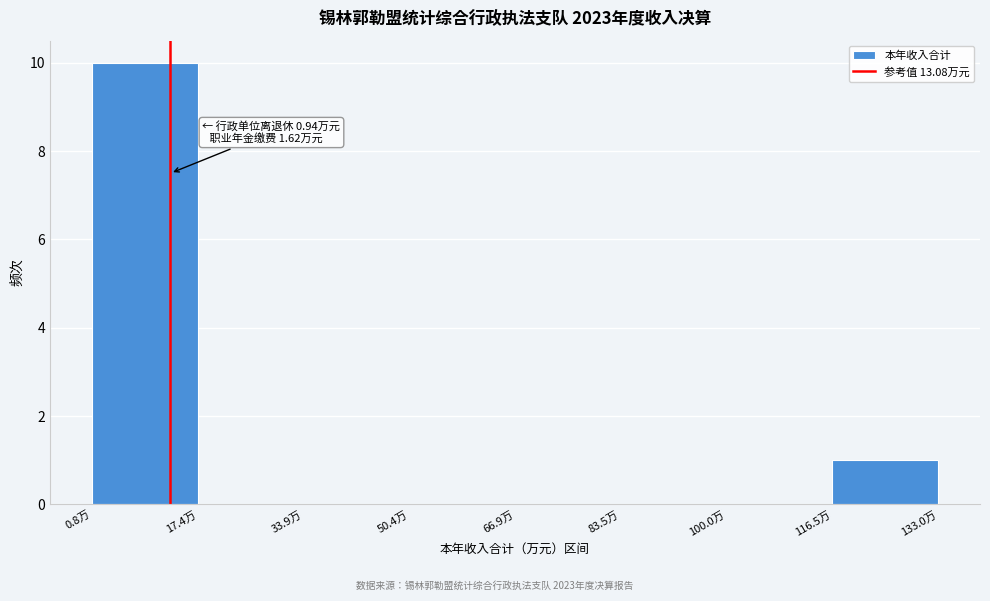

Over which range of the x-axis is the bar tallest?

0 to 18